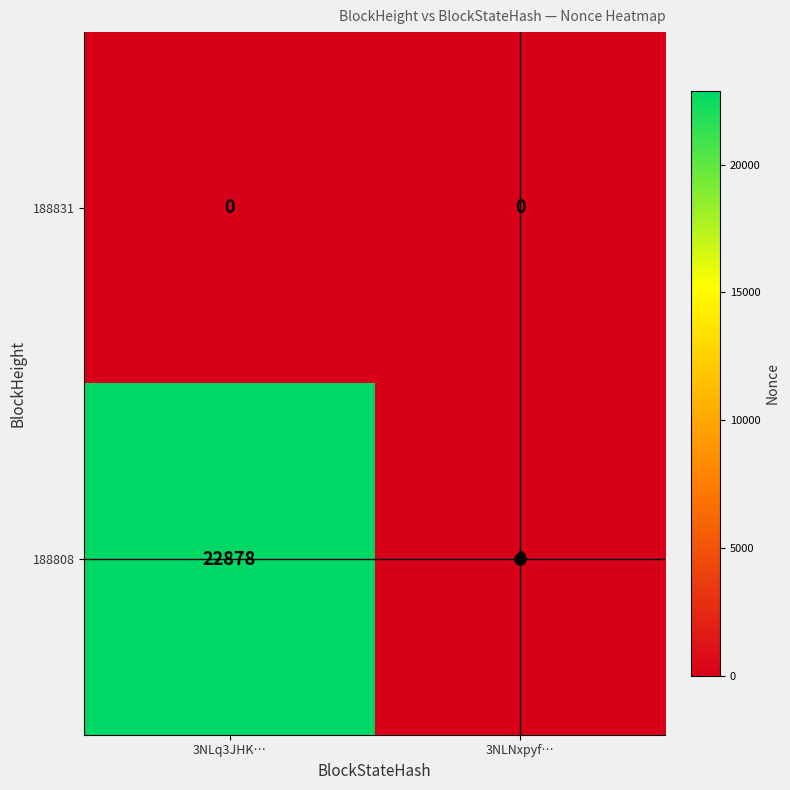

Which series has the largest range (max minus min)?

188808